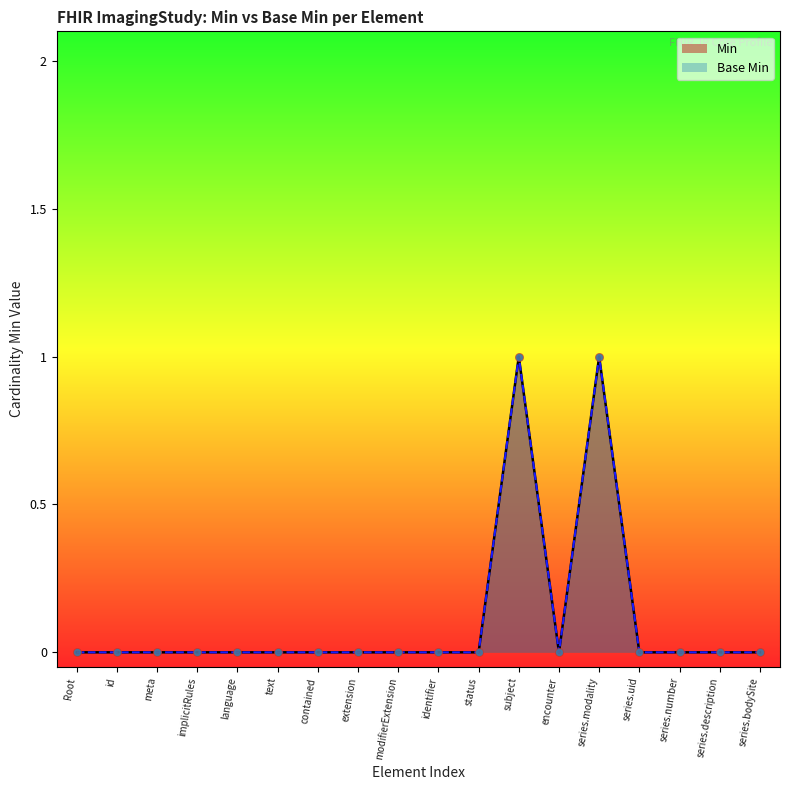

Which series contains the highest Y value?

Min